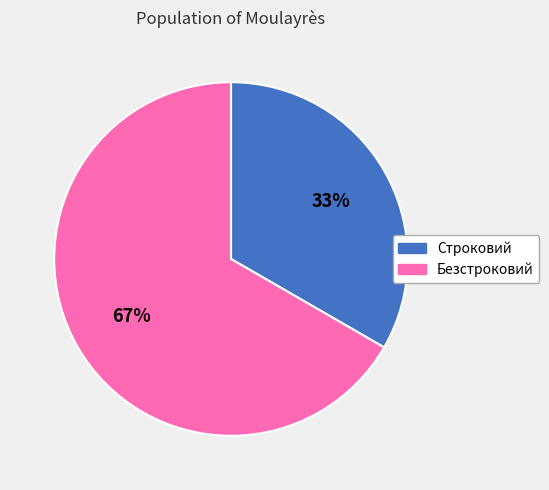

Do Строковий and Безстроковий together represent more than half of the pie?

Yes